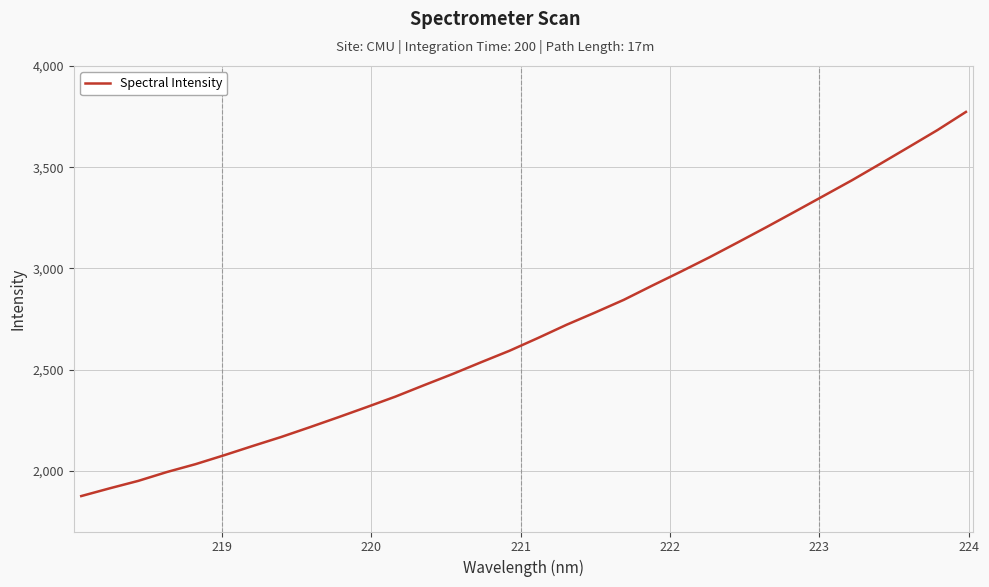

What is the smallest value displayed?

1875.1